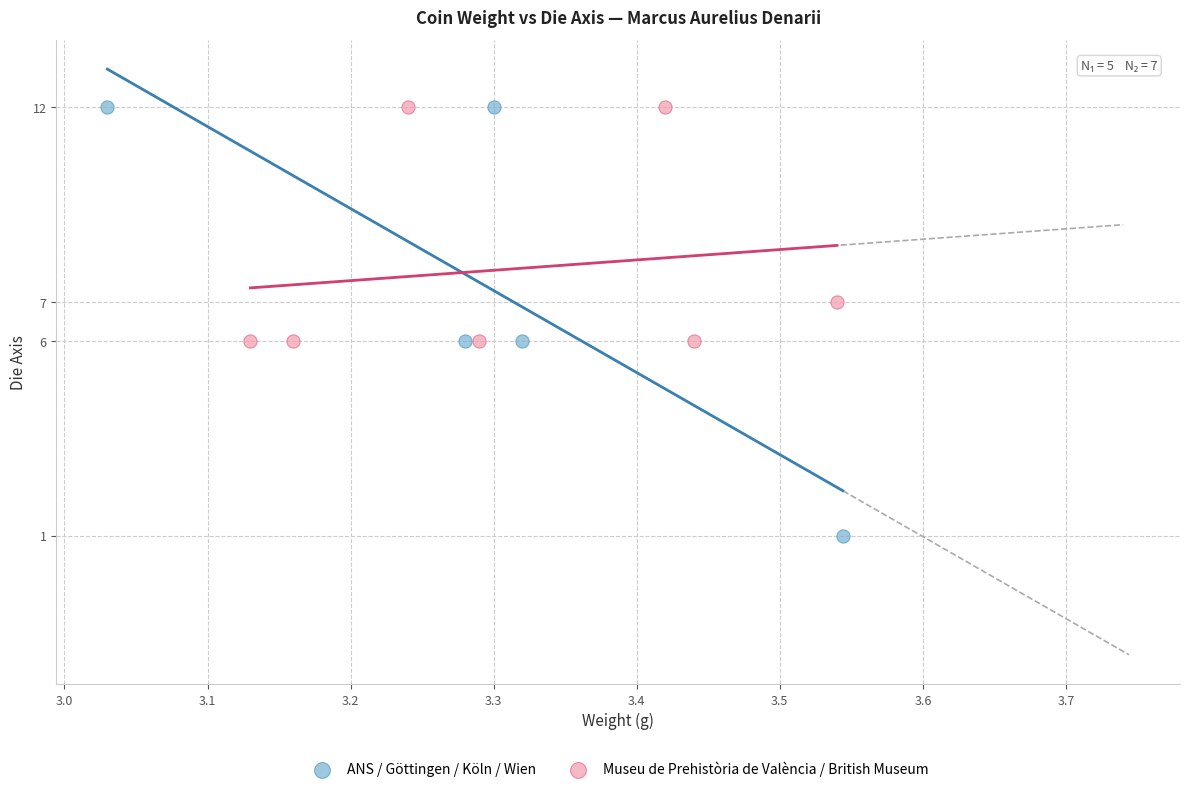

Which series contains the lowest Y value?

ANS / Göttingen / Köln / Wien